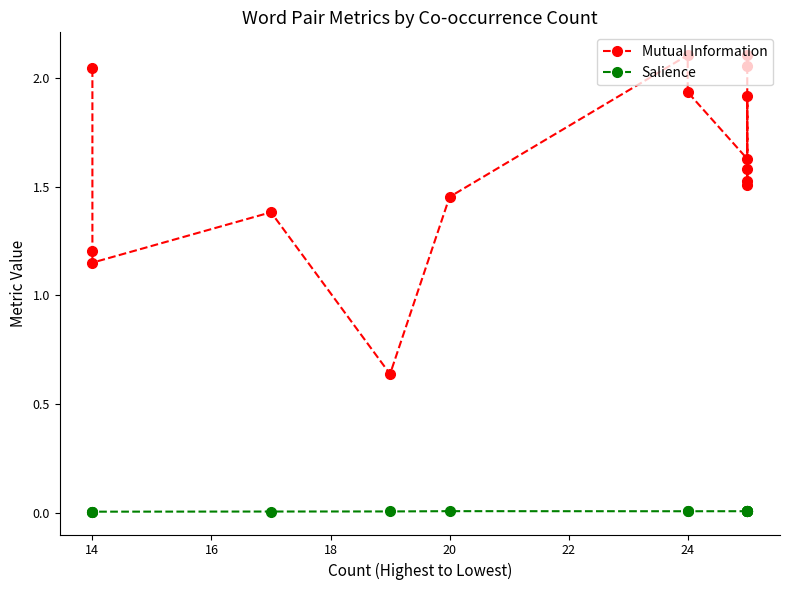

Which series has the largest total across all categories?

Mutual Information